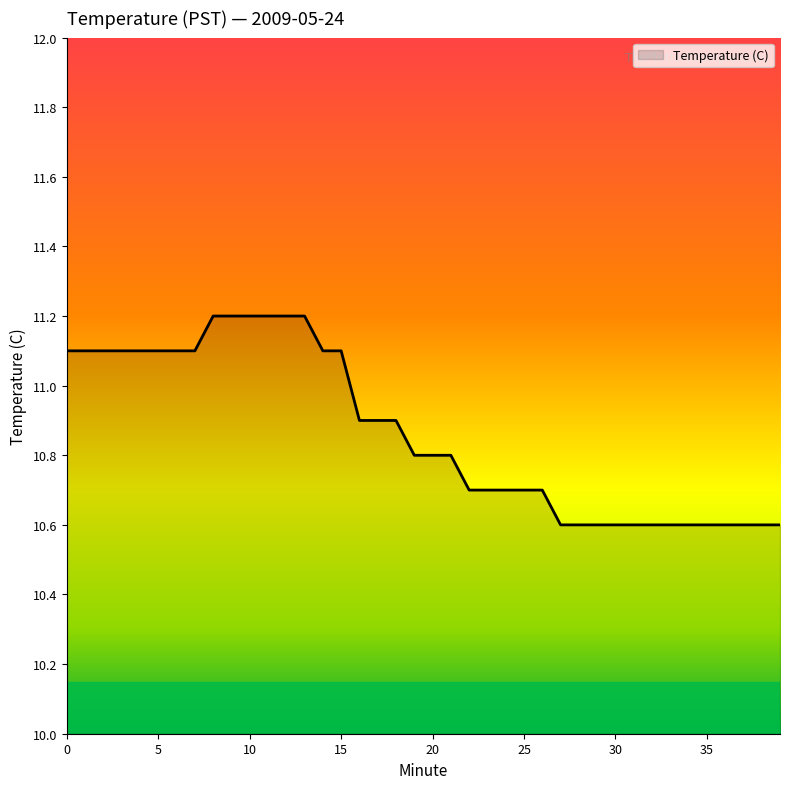

How many categories are shown in the chart?

40